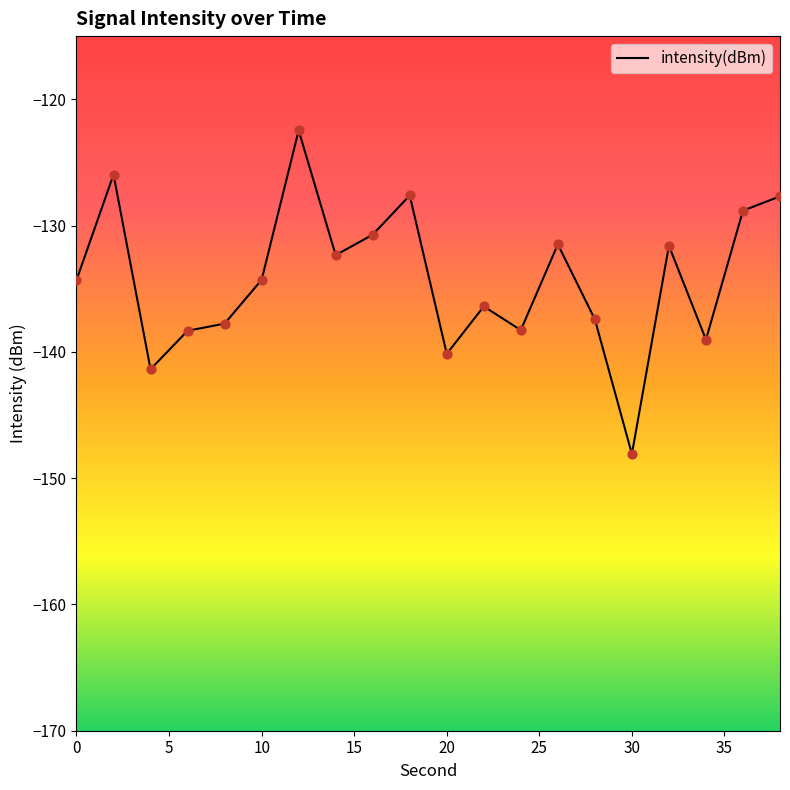

What is the minimum value shown in the chart?

-148.1